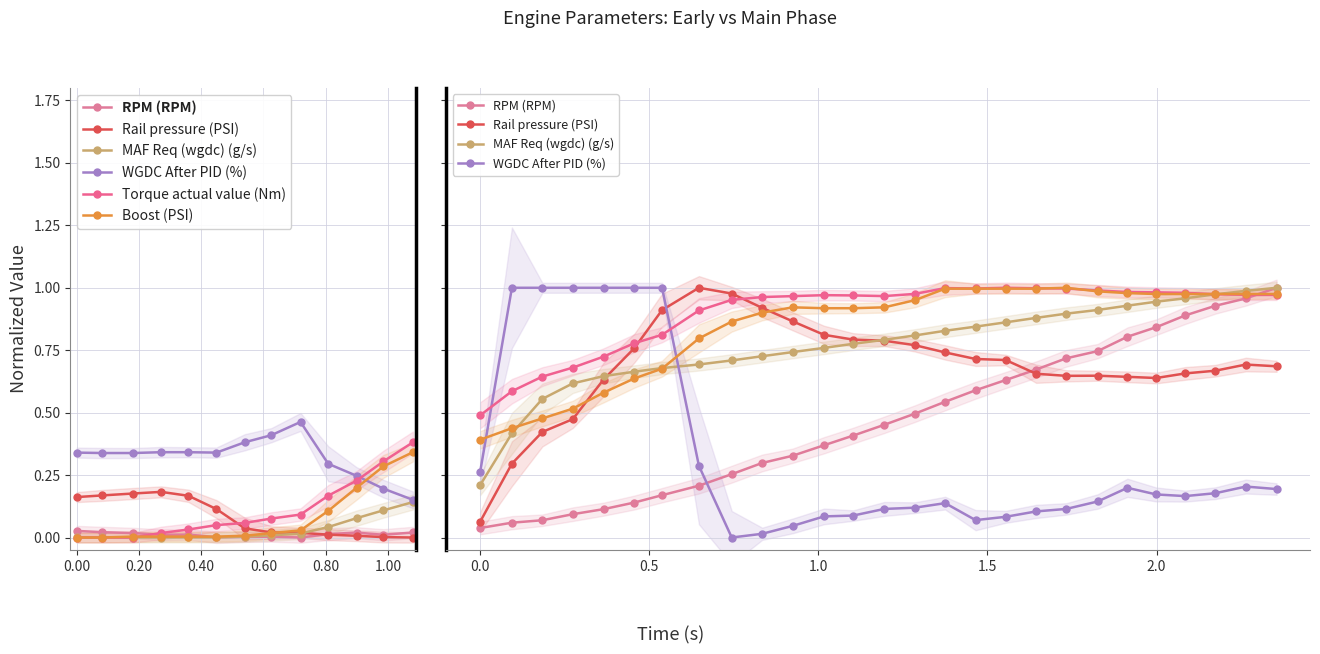

Rank the series by their maximum value, from lowest to highest.

RPM (RPM), Rail pressure (PSI), MAF Req (wgdc) (g/s), WGDC After PID (%), Torque actual value (Nm), Boost (PSI)